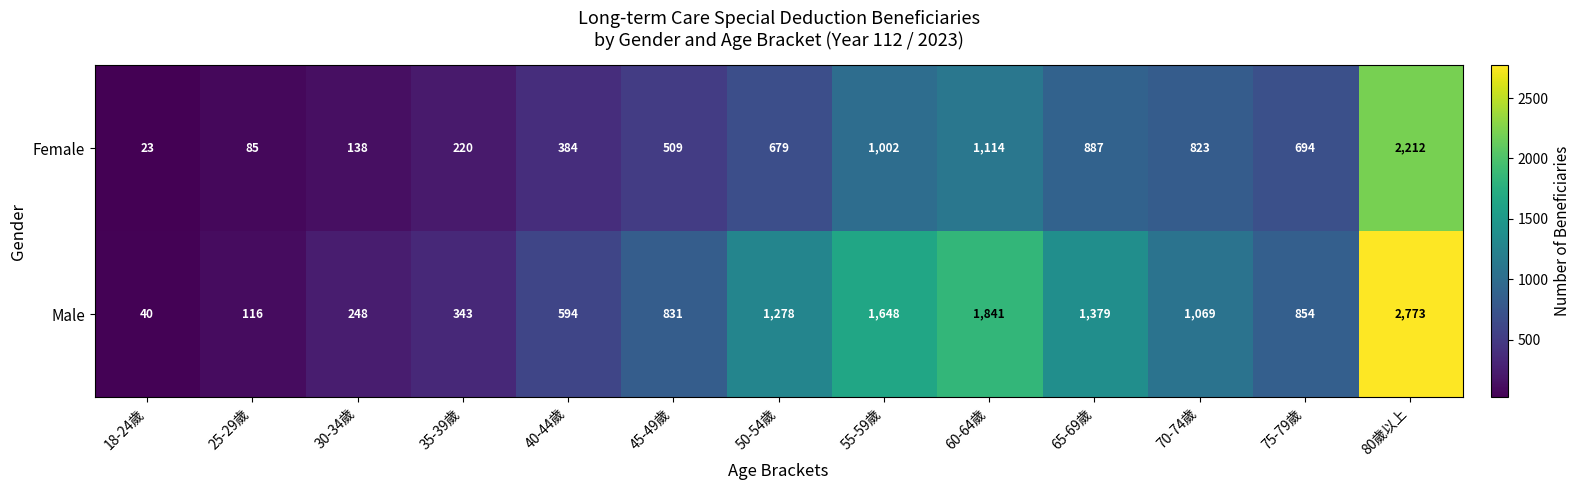

What is the difference between the highest and lowest values at 55-59歲?

646